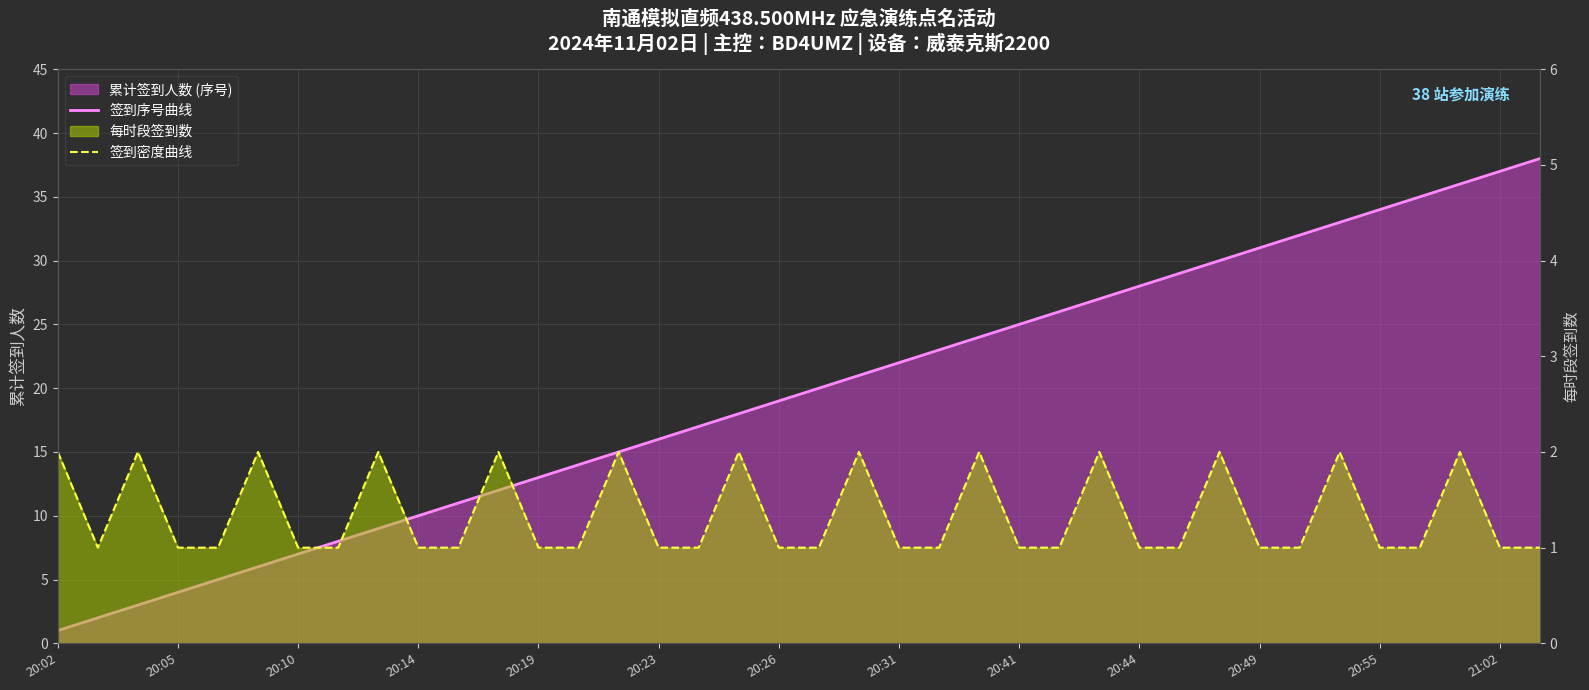

How many categories are shown in the chart?

38